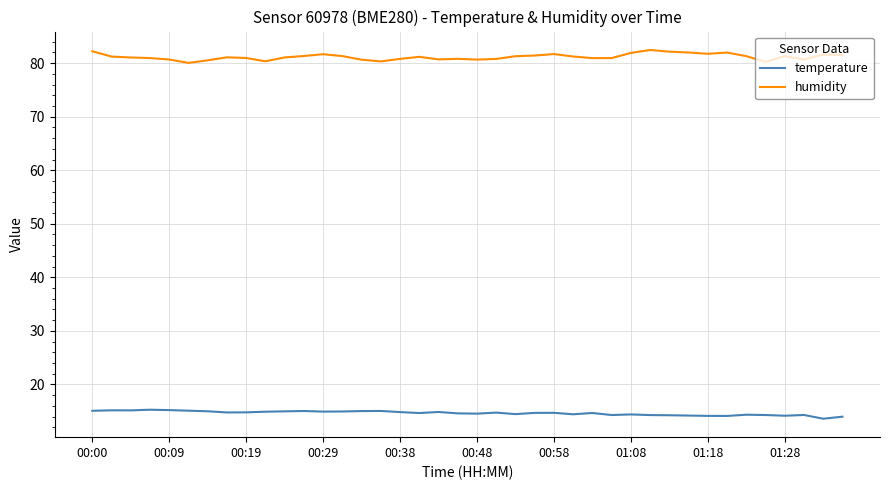

Which series has the largest range (max minus min)?

humidity